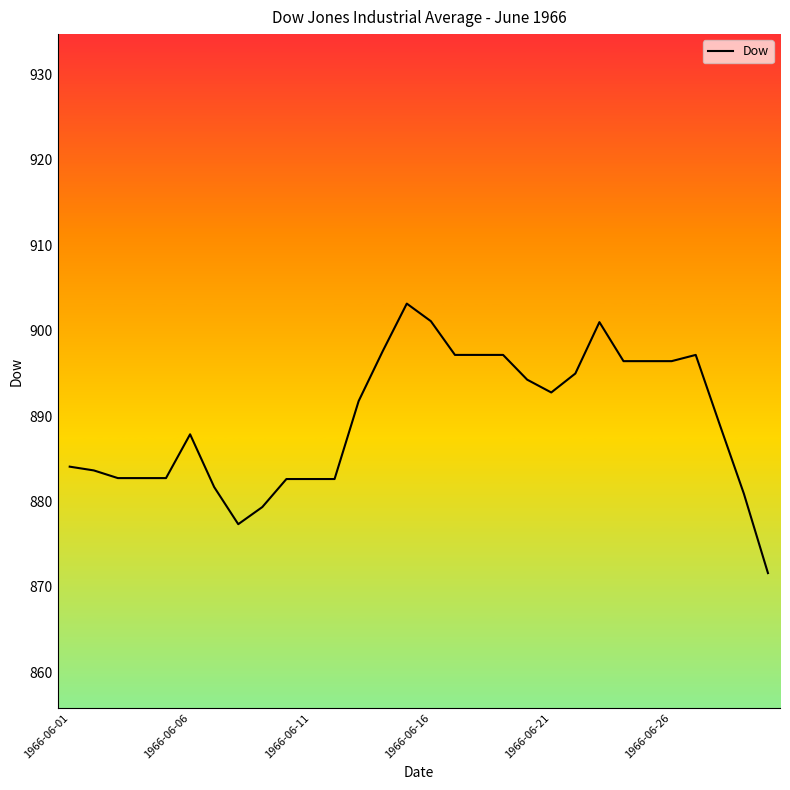

What is the smallest value displayed?

871.6